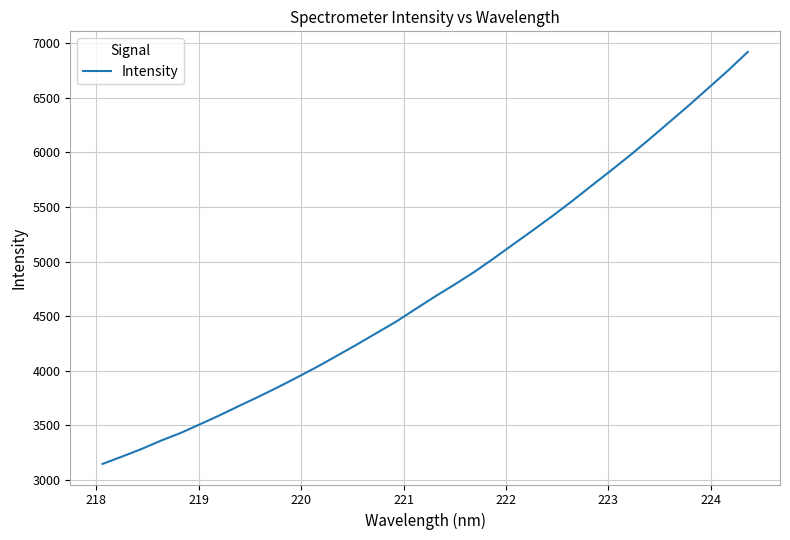

What is the greatest value displayed?

6920.1